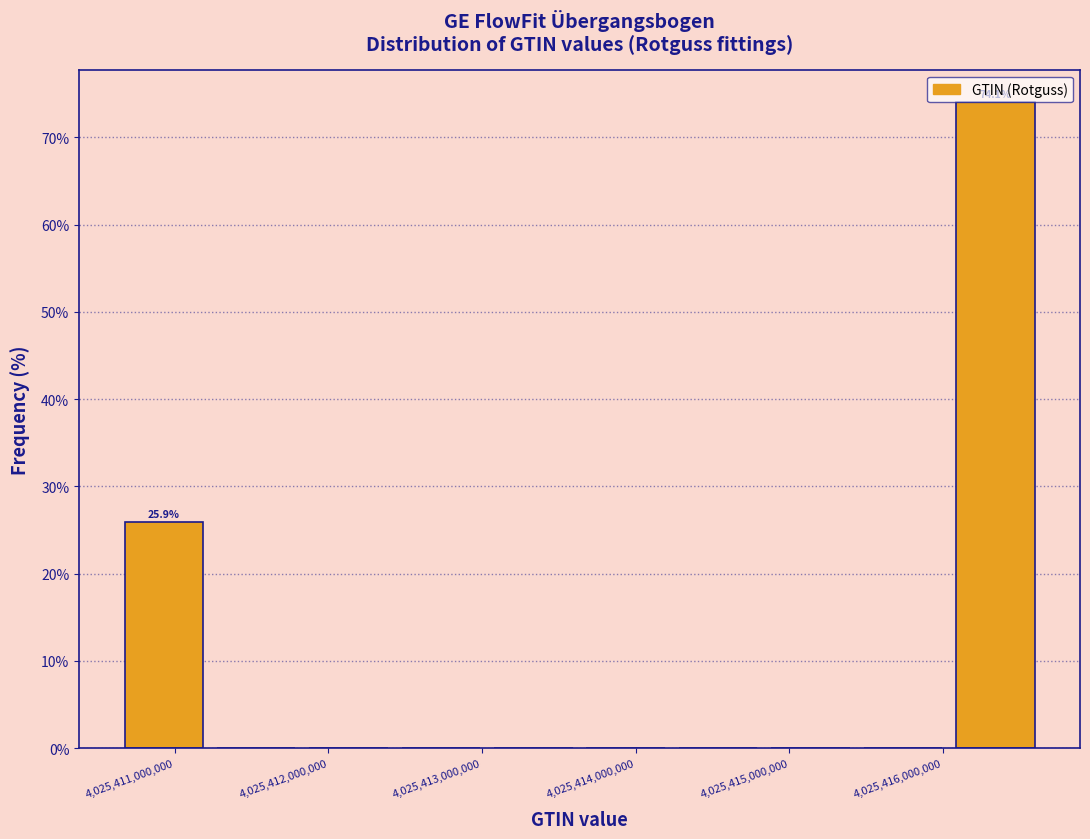

Over which range of the x-axis is the bar tallest?

4025416000000 to 4025416600000